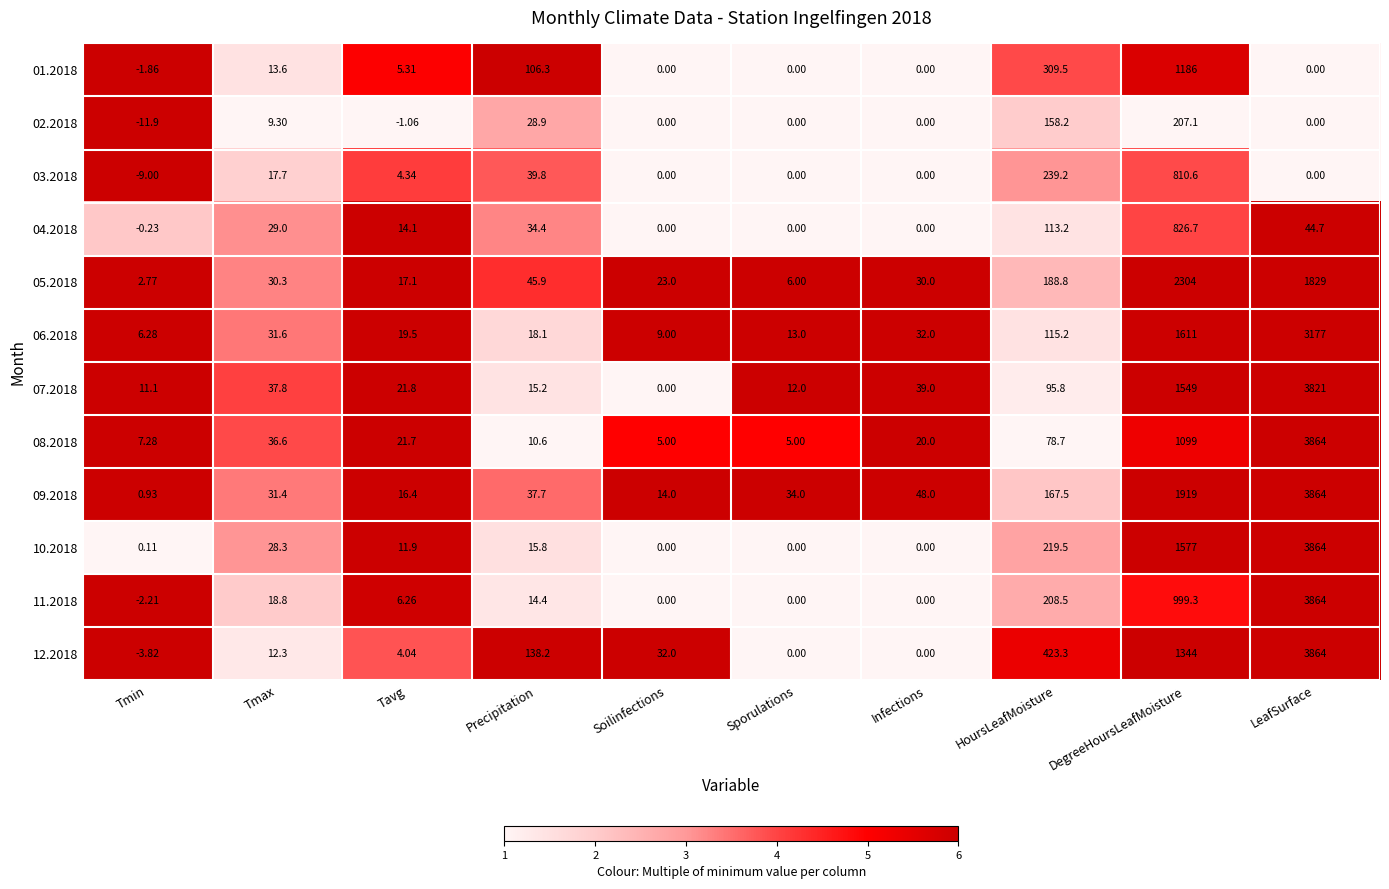

Which category has the highest value across all series?

LeafSurface